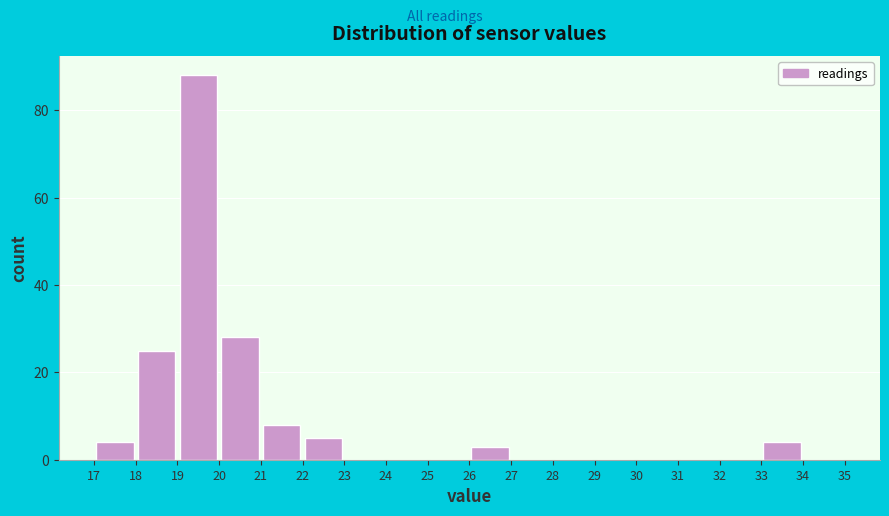

Reading left to right, list every bar in this chart as the range it spans on the x-axis followed by its height. The values are not printed on the chart, so give them approximately, as read against the axis.

17 to 18: 4
18 to 19: 26
19 to 20: 88
20 to 21: 28
21 to 22: 8
22 to 23: 6
23 to 24: 0
24 to 25: 0
25 to 26: 0
26 to 27: 4
27 to 28: 0
28 to 29: 0
29 to 30: 0
30 to 31: 0
31 to 32: 0
32 to 33: 0
33 to 34: 4
34 to 35: 0